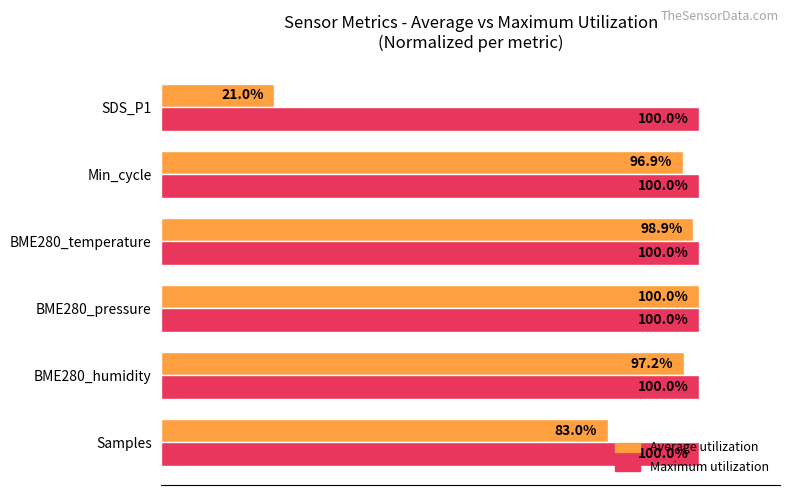

At Min_cycle, list the series in order from largest to smallest.

Maximum utilization, Average utilization